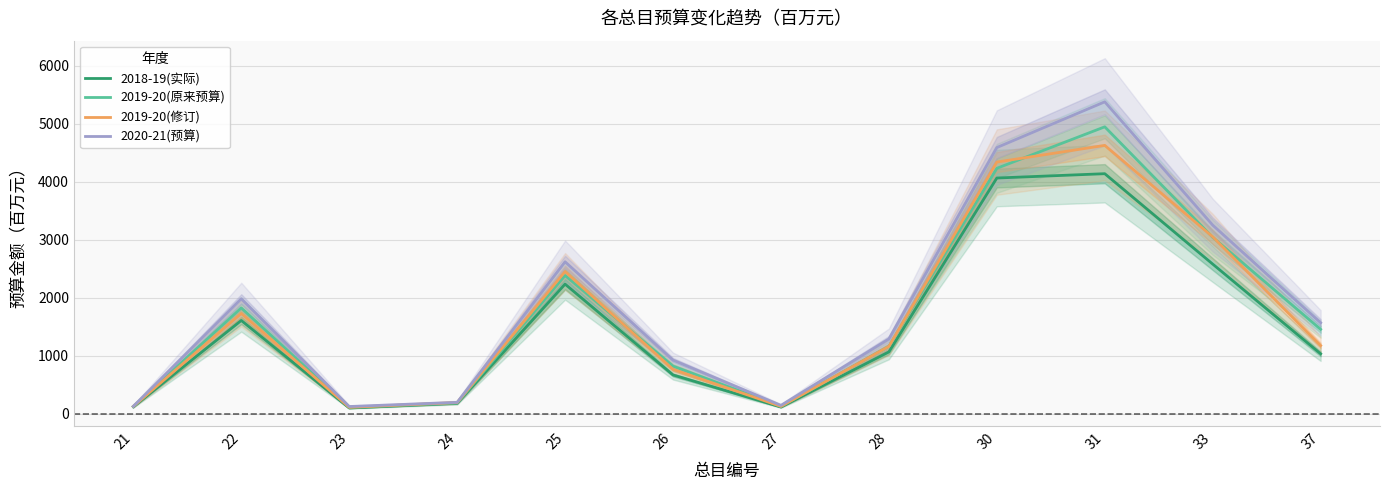

What is the total value across all series at 26?

3166.5